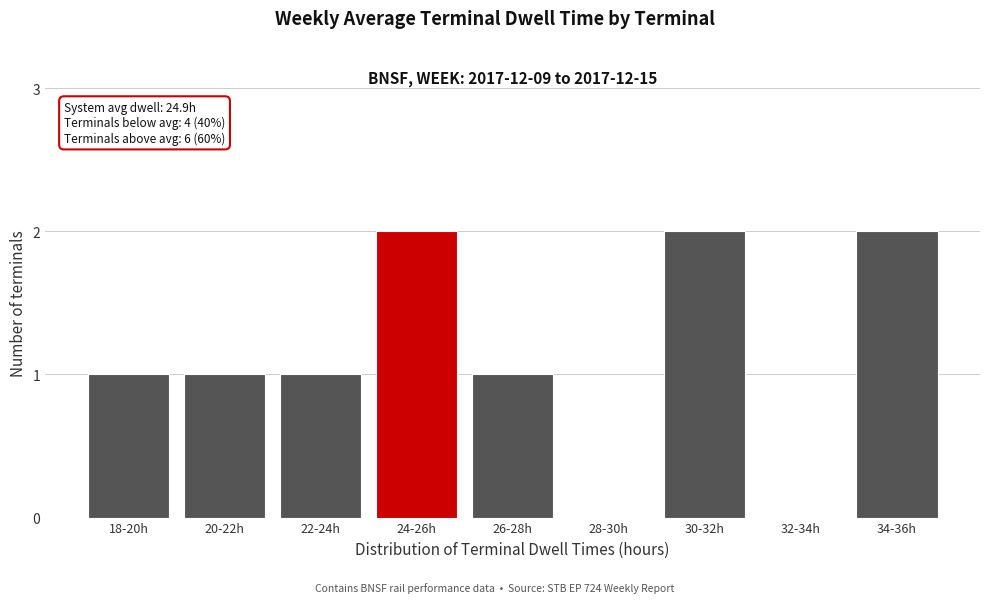

Reading right to left, transcribe all the data shown in this chart.

34-36h=2	32-34h=0	30-32h=2	28-30h=0	26-28h=1	24-26h=2	22-24h=1	20-22h=1	18-20h=1